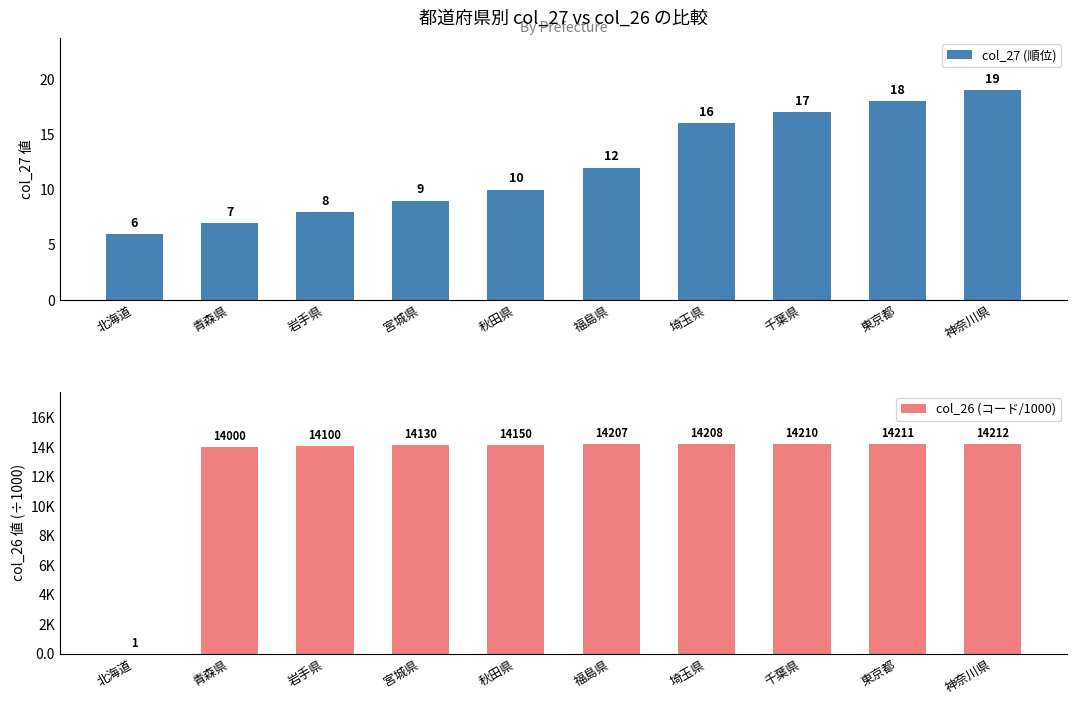

At which label does col_27 (順位) reach its minimum?

北海道